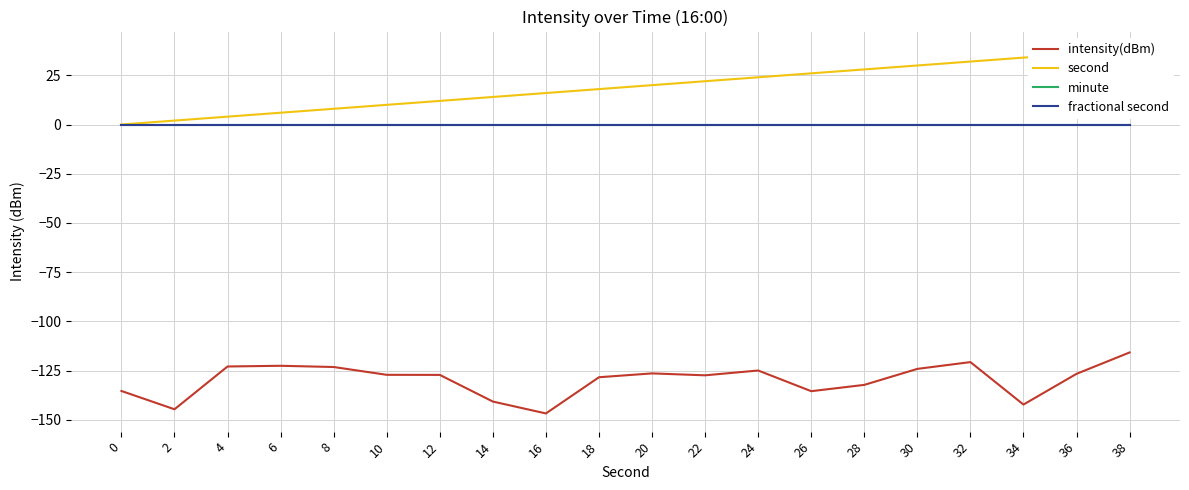

How many data points does each series have?

20